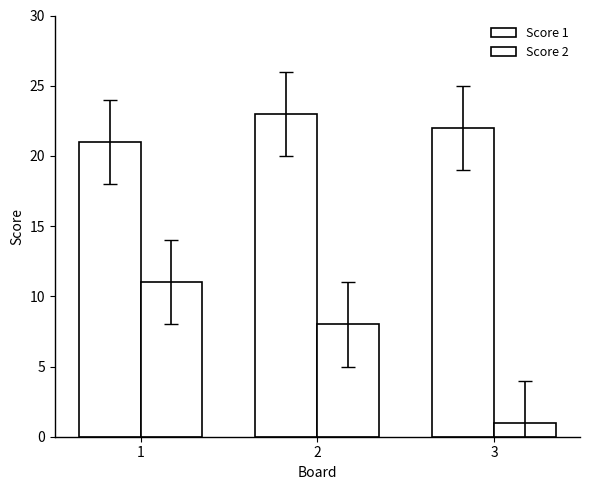

Read the Score 2 value at 1.

11